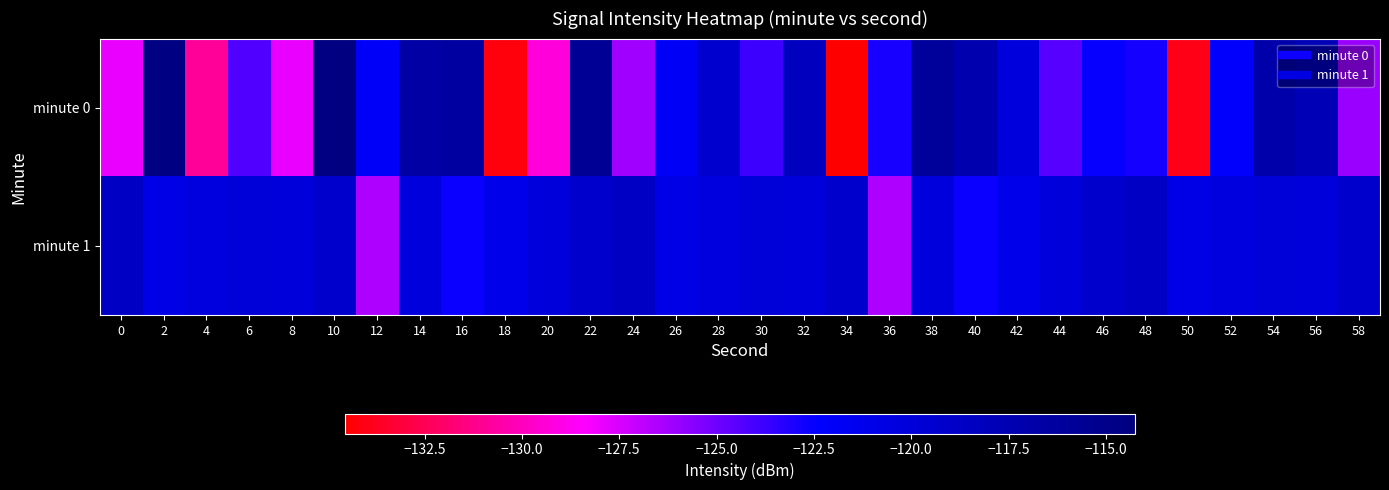

Reading right to left, what are all the values shown in this chart?

minute 0: 58=-126.0	56=-117.8	54=-117.0	52=-122.2	50=-134.0	48=-122.9	46=-122.5	44=-124.4	42=-120.3	40=-117.3	38=-116.0	36=-122.9	34=-134.5	32=-118.2	30=-123.8	28=-119.3	26=-121.9	24=-126.2	22=-115.7	20=-129.3	18=-134.2	16=-116.4	14=-116.7	12=-122.0	10=-114.3	8=-127.9	6=-124.3	4=-130.9	2=-114.5	0=-127.9
minute 1: 58=-119.2	56=-120.1	54=-119.9	52=-120.4	50=-120.9	48=-118.6	46=-119.2	44=-120.1	42=-121.1	40=-122.6	38=-120.2	36=-126.5	34=-119.2	32=-120.1	30=-119.9	28=-120.4	26=-120.9	24=-118.6	22=-119.2	20=-120.1	18=-121.1	16=-122.6	14=-120.2	12=-126.5	10=-119.2	8=-120.1	6=-119.9	4=-120.4	2=-120.9	0=-118.6